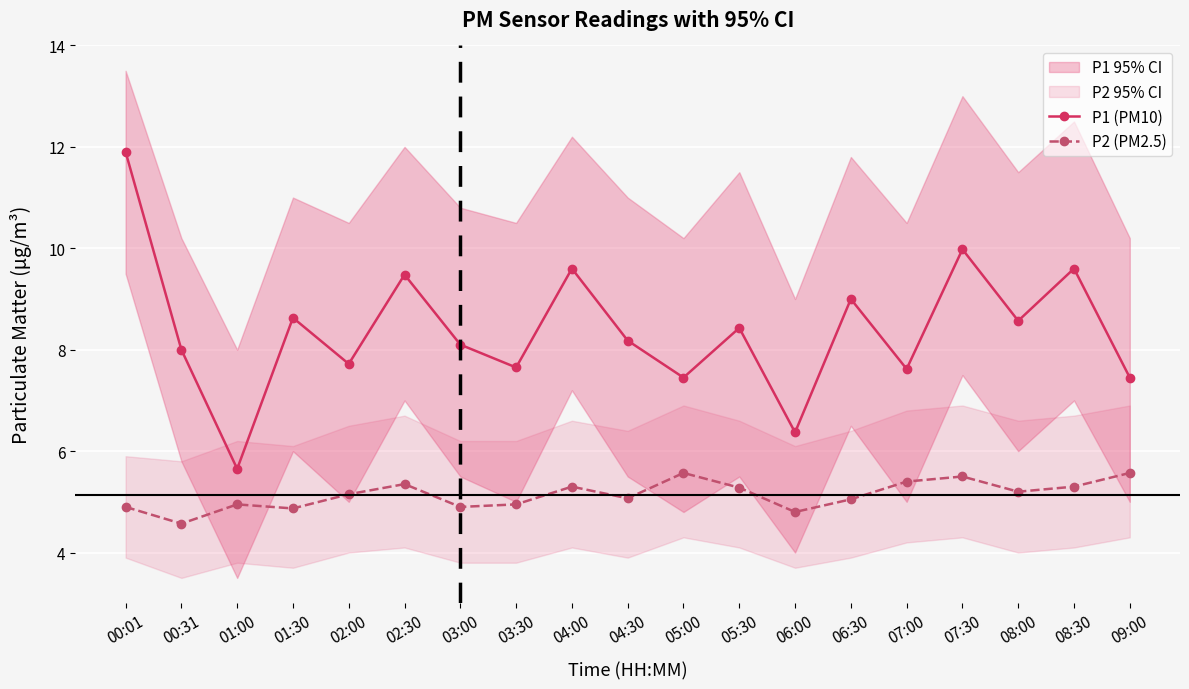

Between 04:30 and 05:30, which series saw the biggest shift?

P1 (PM10)